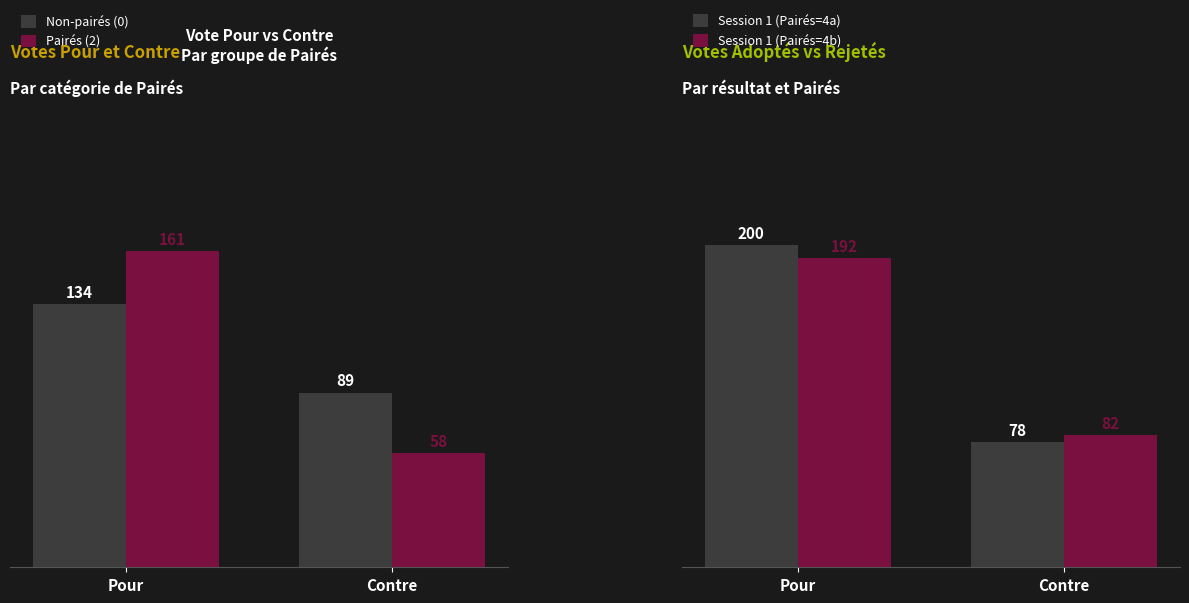

At Contre, list the series in order from largest to smallest.

Non-pairés (0), Session 1 (Pairés=4b), Session 1 (Pairés=4a), Pairés (2)